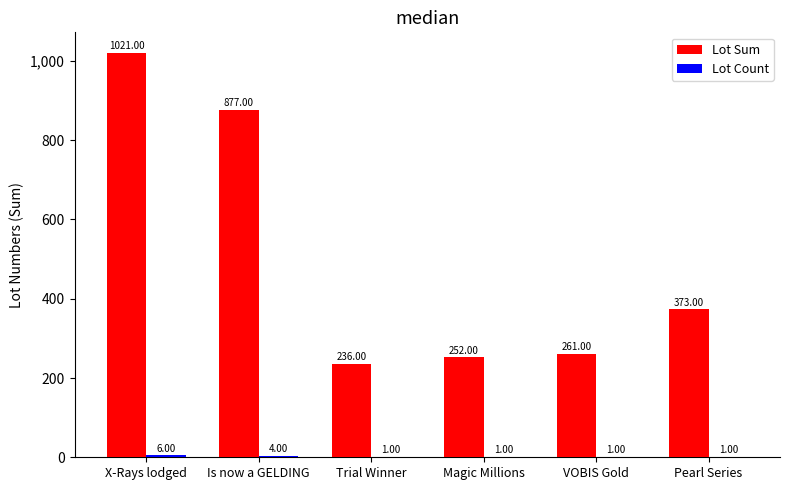

How many categories are shown in the chart?

6